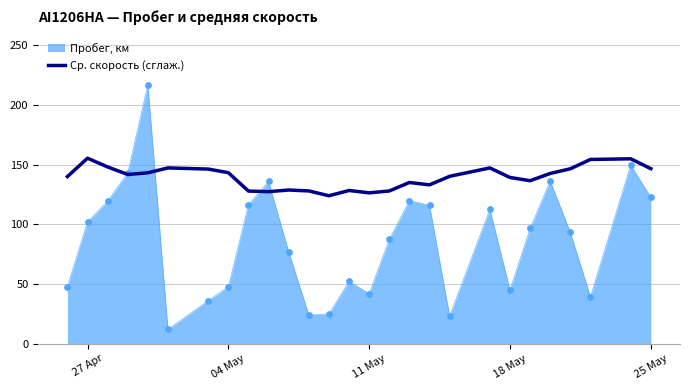

Which series has the largest range (max minus min)?

Пробег, км